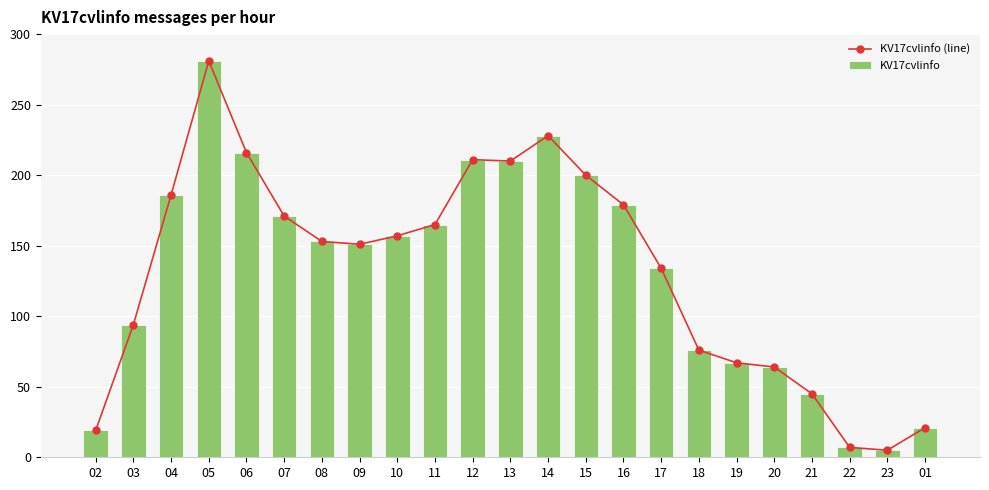

Are the bars grouped side by side (vs. stacked)?

Yes